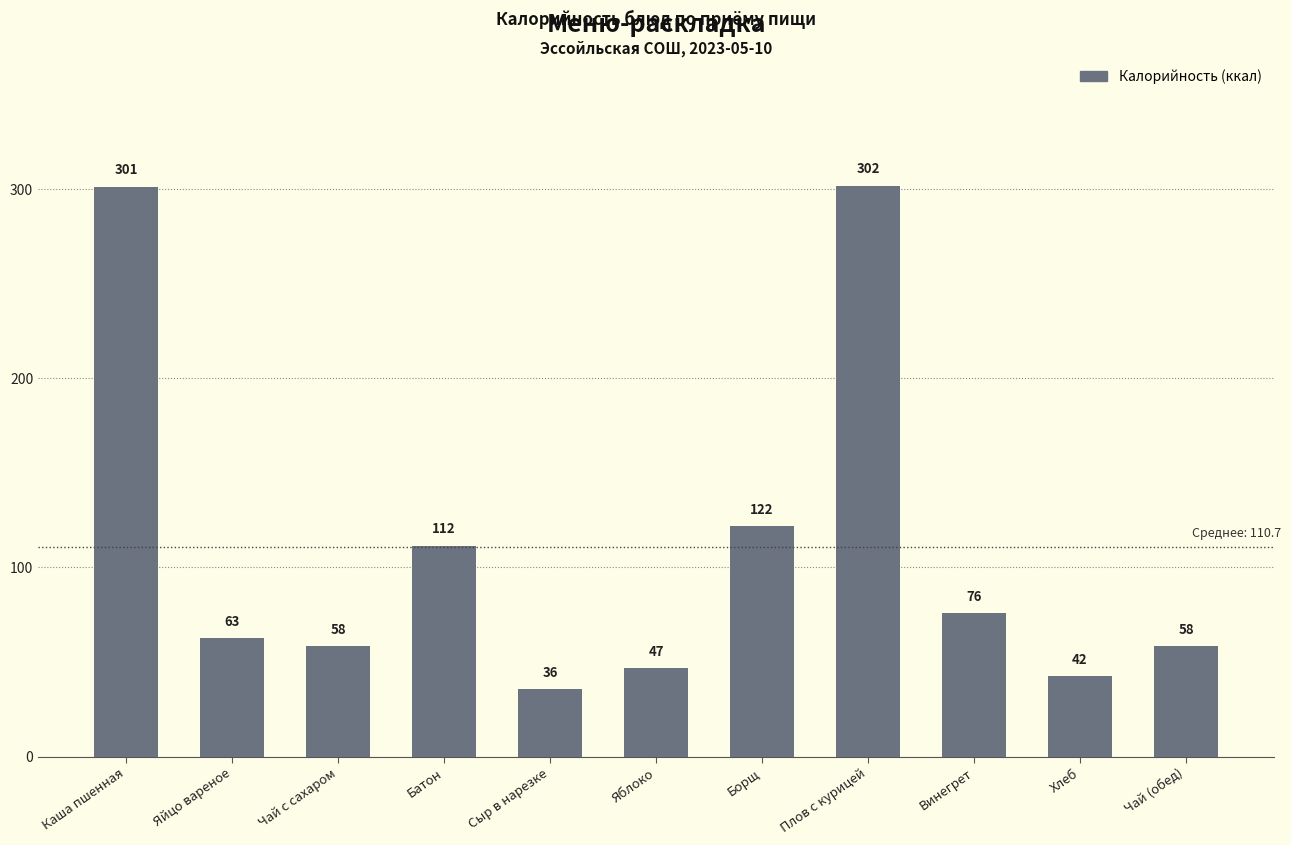

At which category does the chart reach its peak across all series?

Плов с курицей